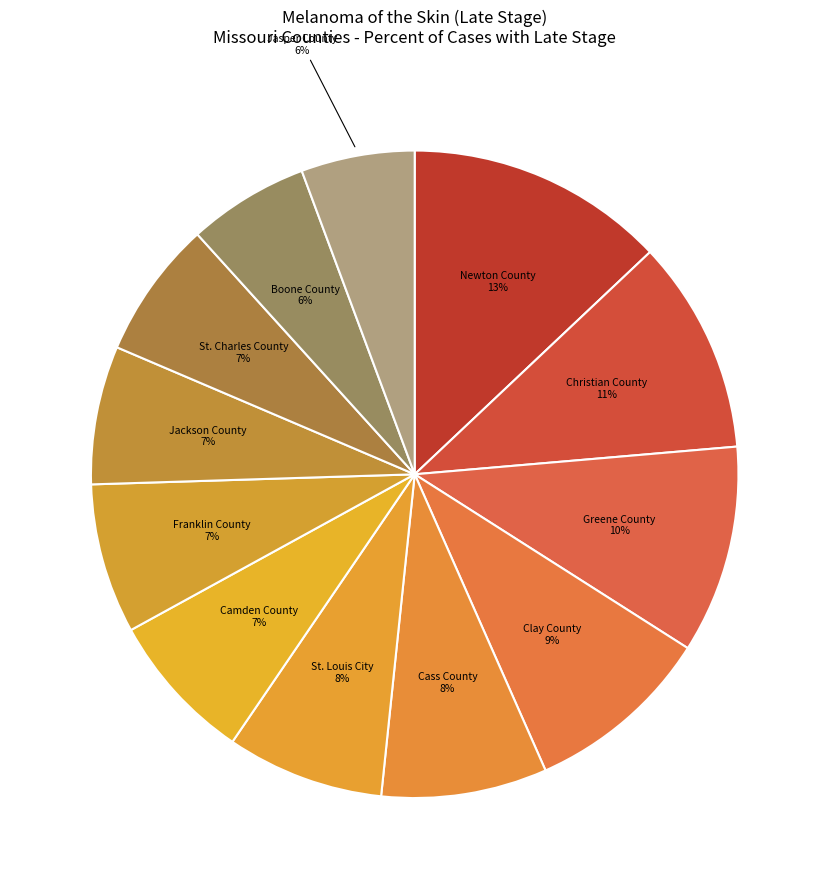

How many slices are in this pie chart?

12